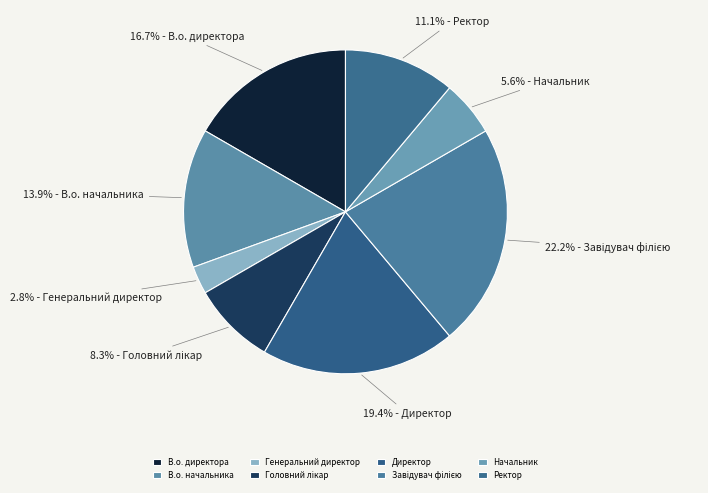

Which slice is the largest?

Завідувач філією